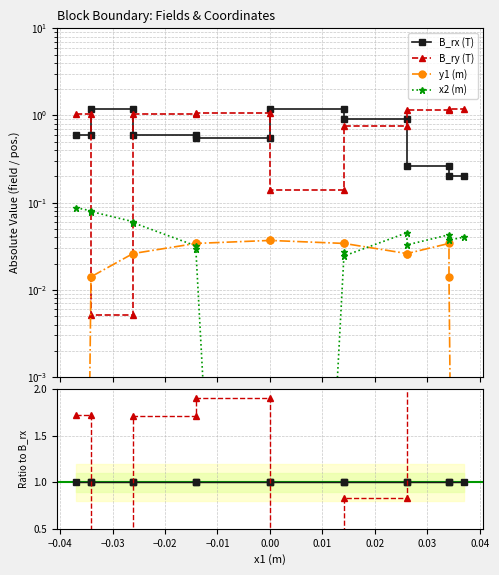

True or false: y1 (m) has more than 1 interior local peaks.

True